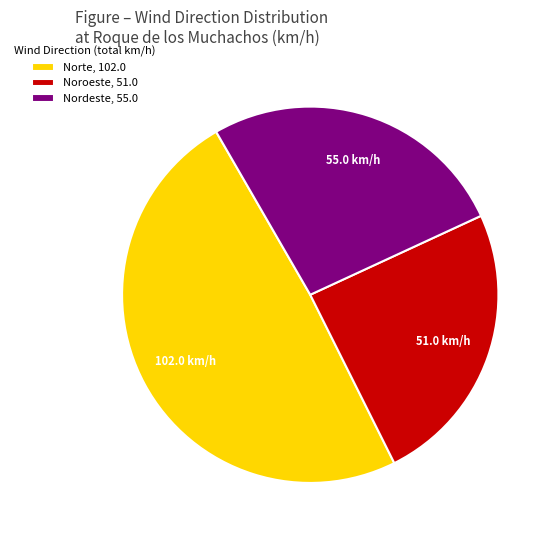

Is it true that Norte, 102.0 is 49% of the pie?

True